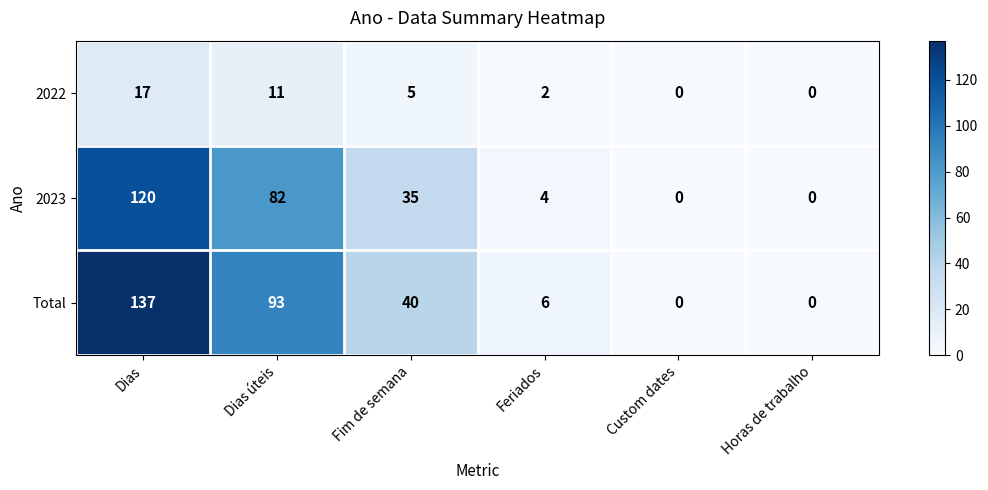

How many categories are shown in the chart?

6